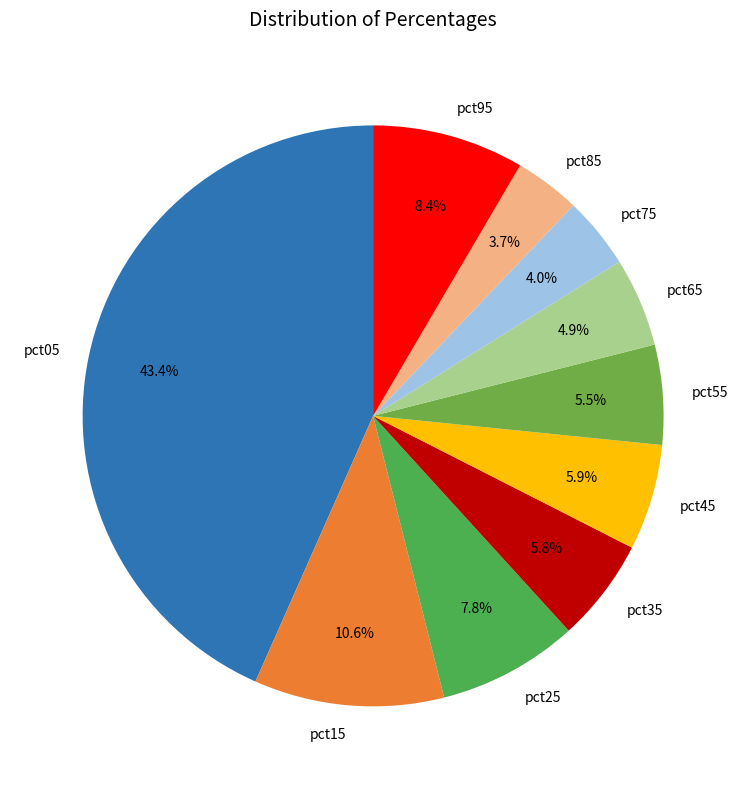

Is there a majority slice in this chart?

No